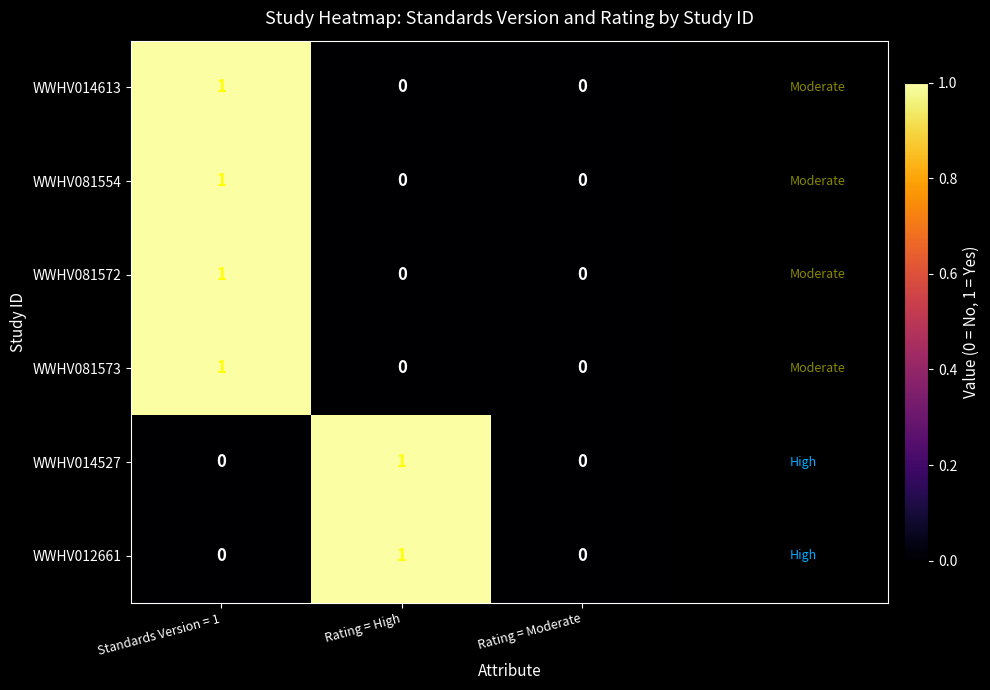

At which category is the sum across all series the highest?

Standards Version = 1